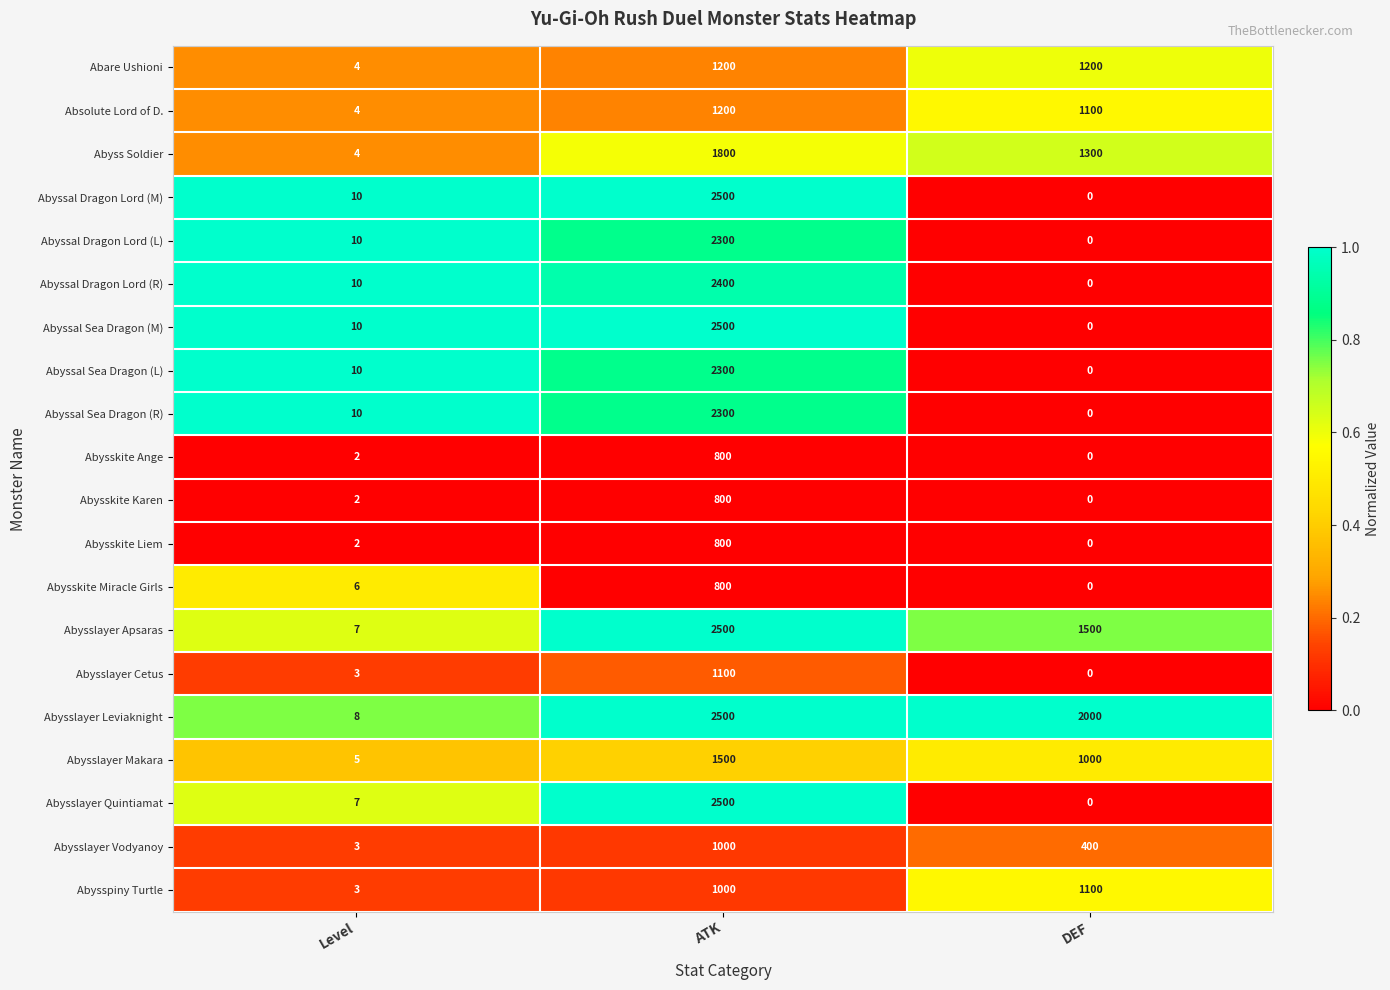

Which label corresponds to the largest value in the chart?

ATK